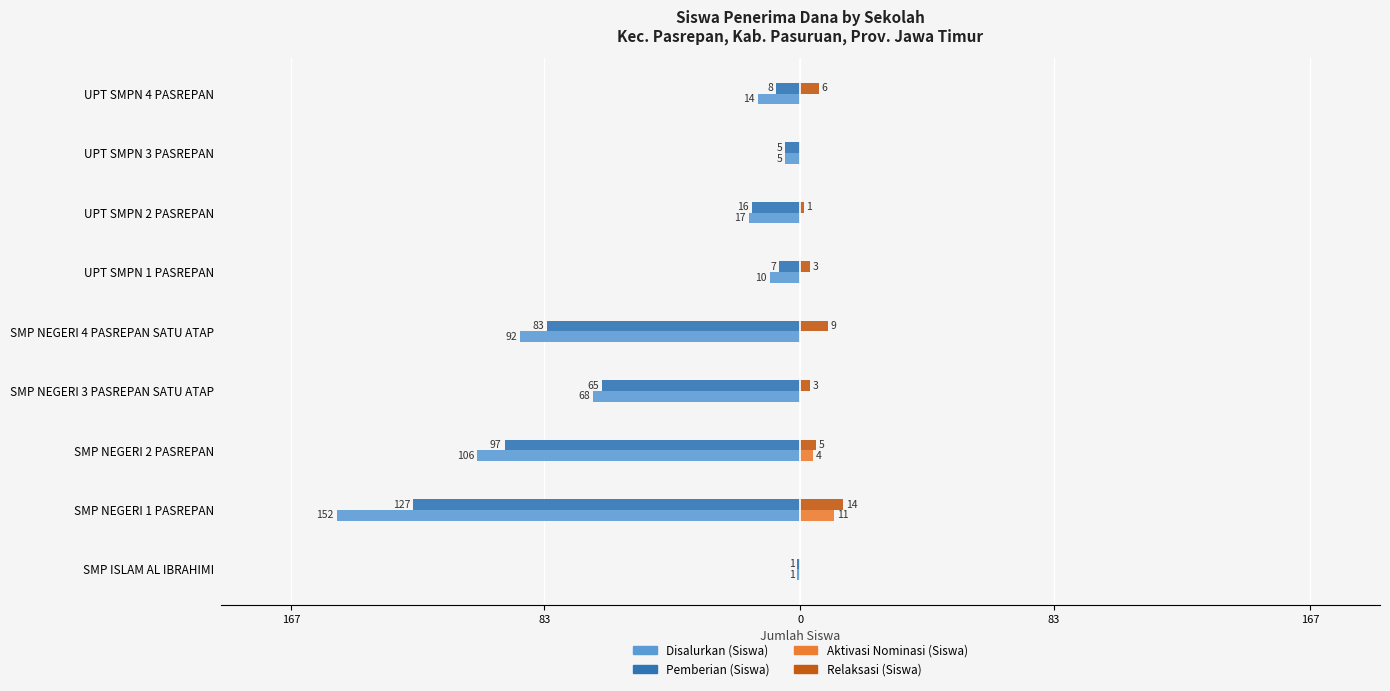

What are all the series names shown in the legend?

Disalurkan (Siswa), Pemberian (Siswa), Aktivasi Nominasi (Siswa), Relaksasi (Siswa)